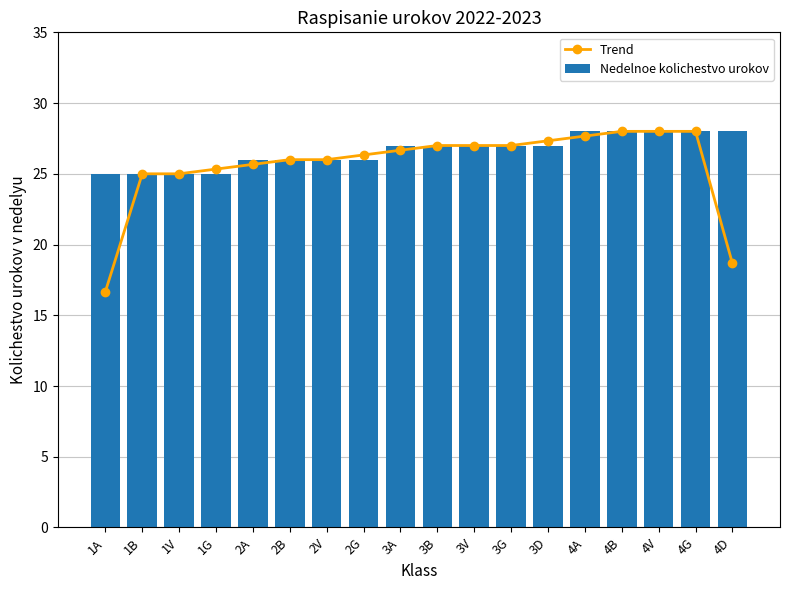

Rank the series by their average value, from lowest to highest.

Trend, Nedelnoe kolichestvo urokov